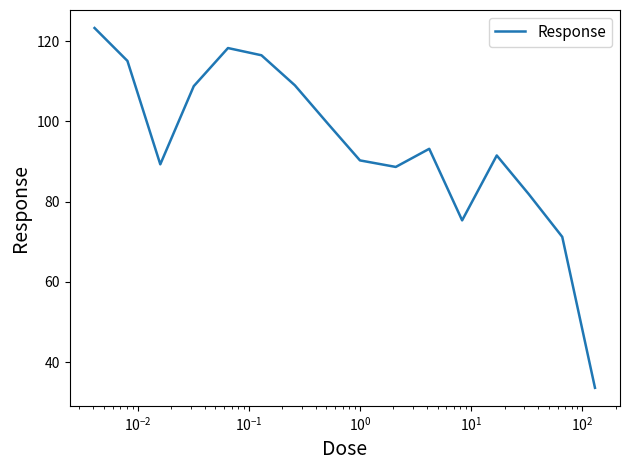

What is the smallest value displayed?

33.6